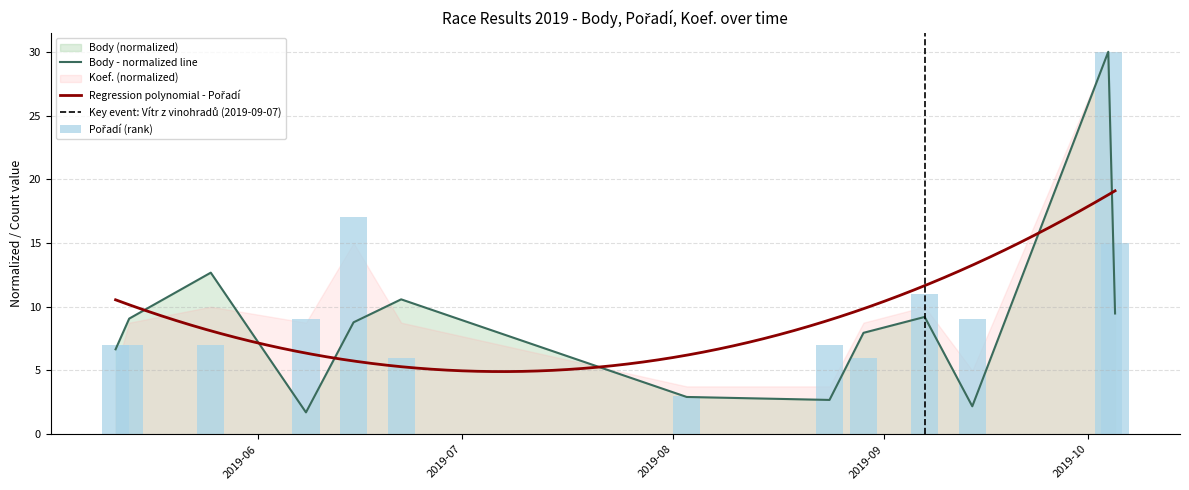

What is the value of the Pořadí bar at the 13th from the left?

15.0